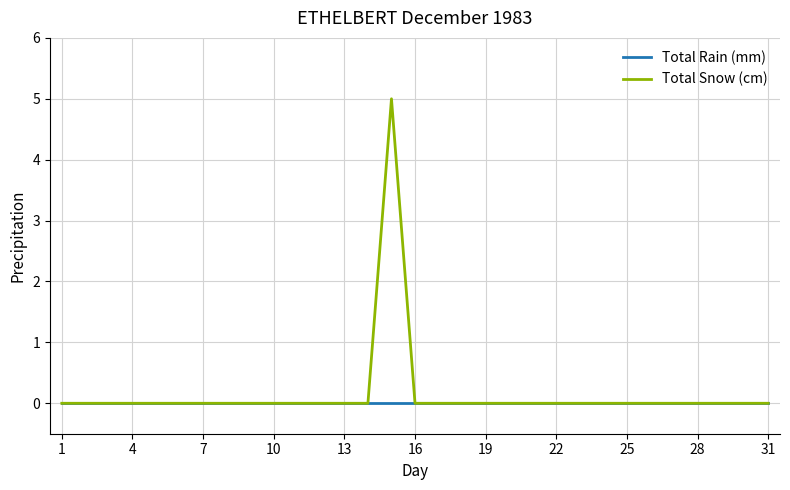

Which series has the widest spread of values?

Total Snow (cm)